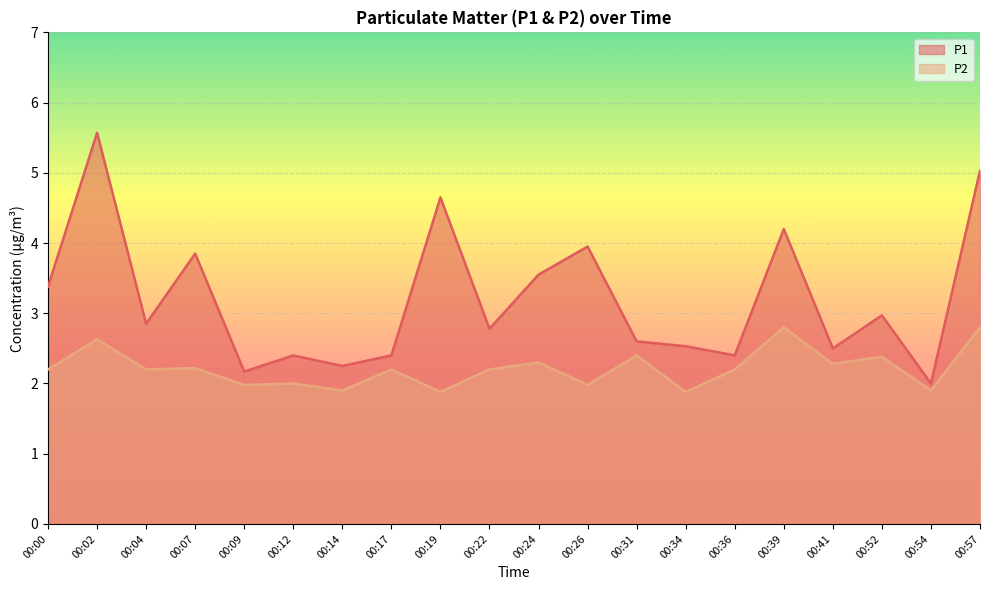

At 00:26, list the series in order from largest to smallest.

P1, P2